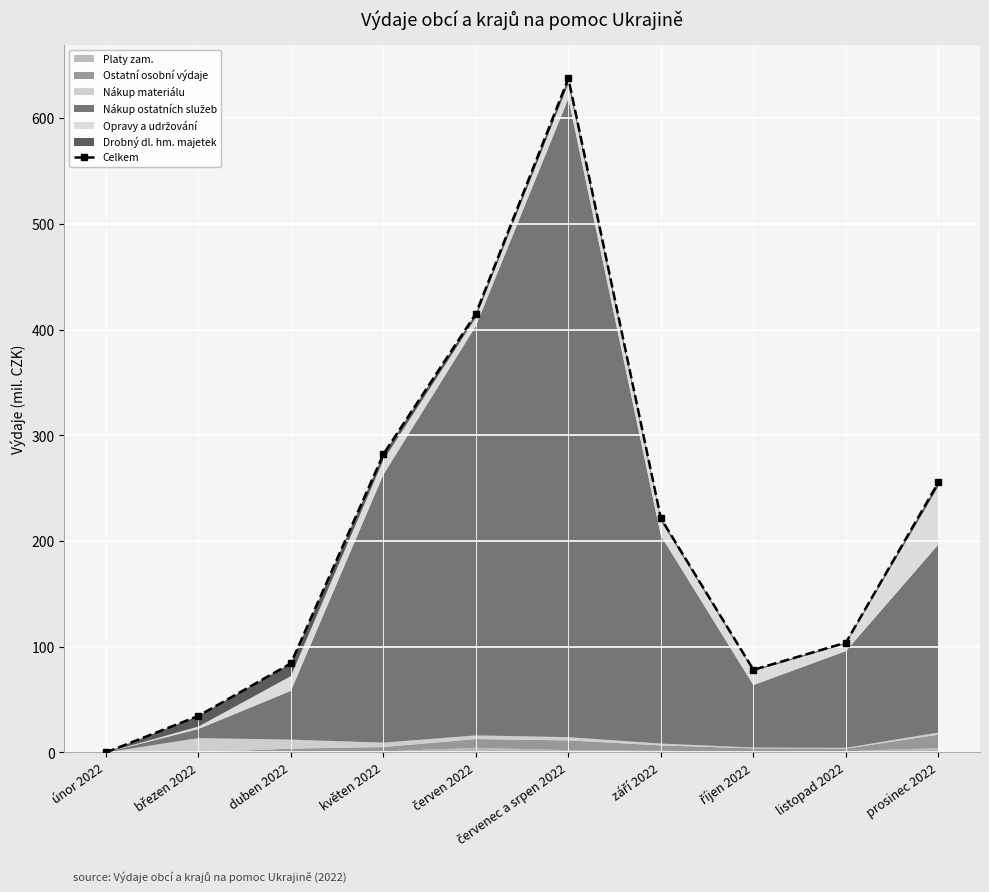

What is the change in value from květen 2022 to listopad 2022?

-178.3